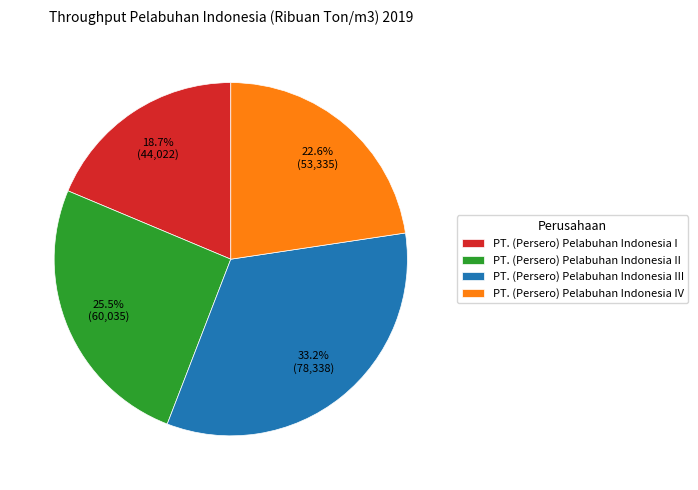

What percentage is NOT represented by PT. (Persero) Pelabuhan Indonesia I?

81.3%